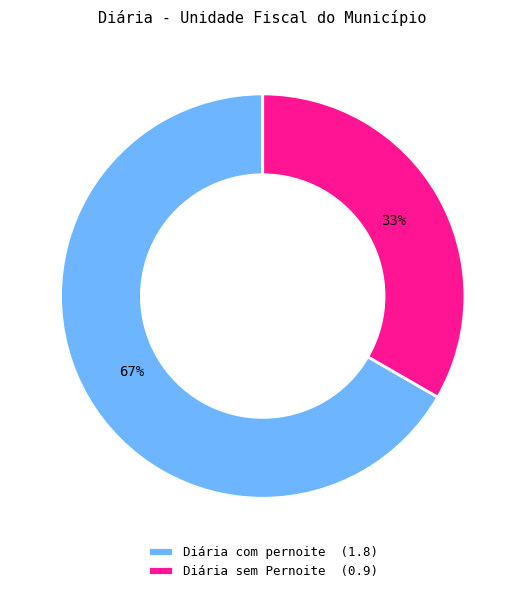

The Diária com pernoite slice represents 67% of the pie. True or false?

True